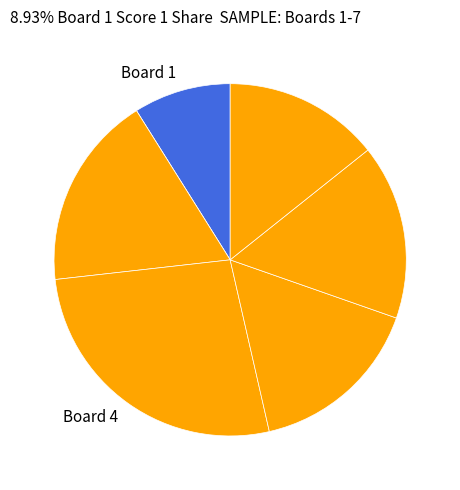

How many segments does this pie chart have?

7